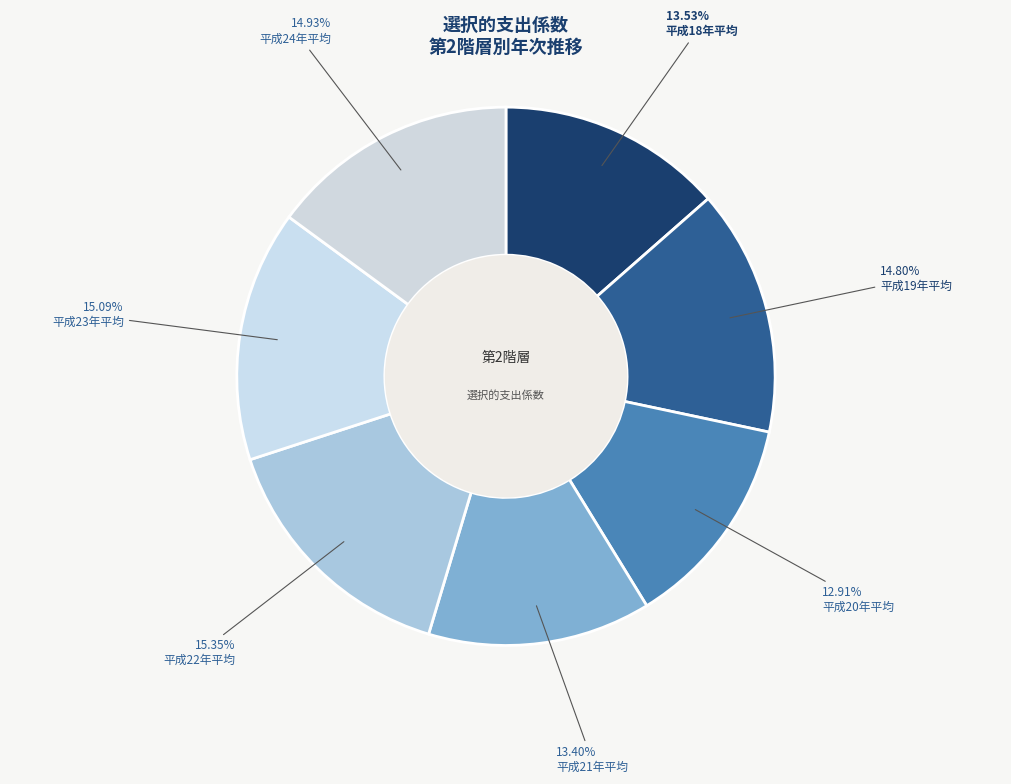

What is the largest slice in the pie chart?

平成22年平均